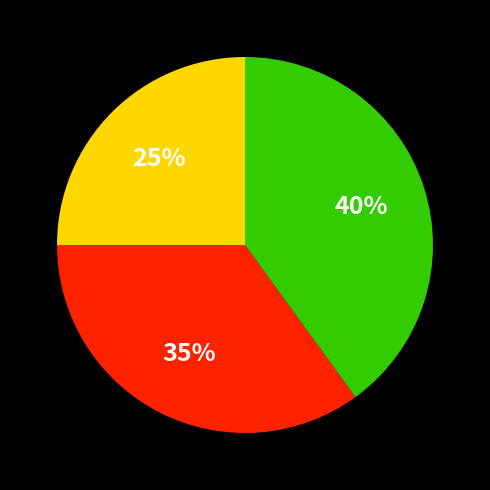

Is there any slice that represents more than half of the pie?

No